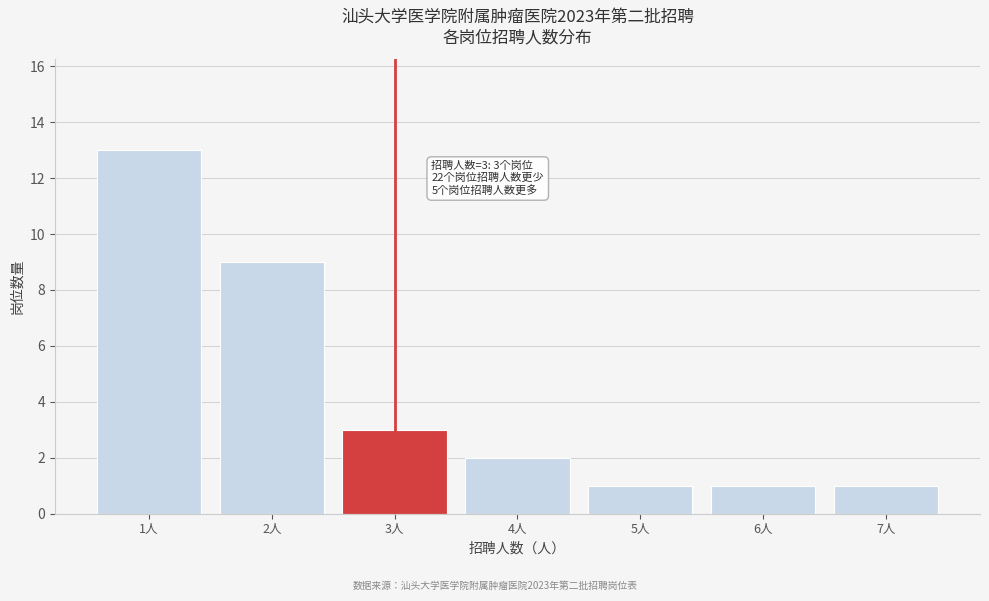

Reading left to right, list all the values displayed in this chart.

1人=13	2人=9	3人=3	4人=2	5人=1	6人=1	7人=1